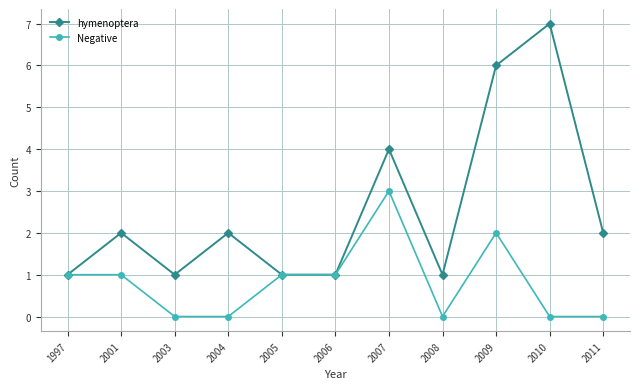

How many lines are shown in the chart?

2